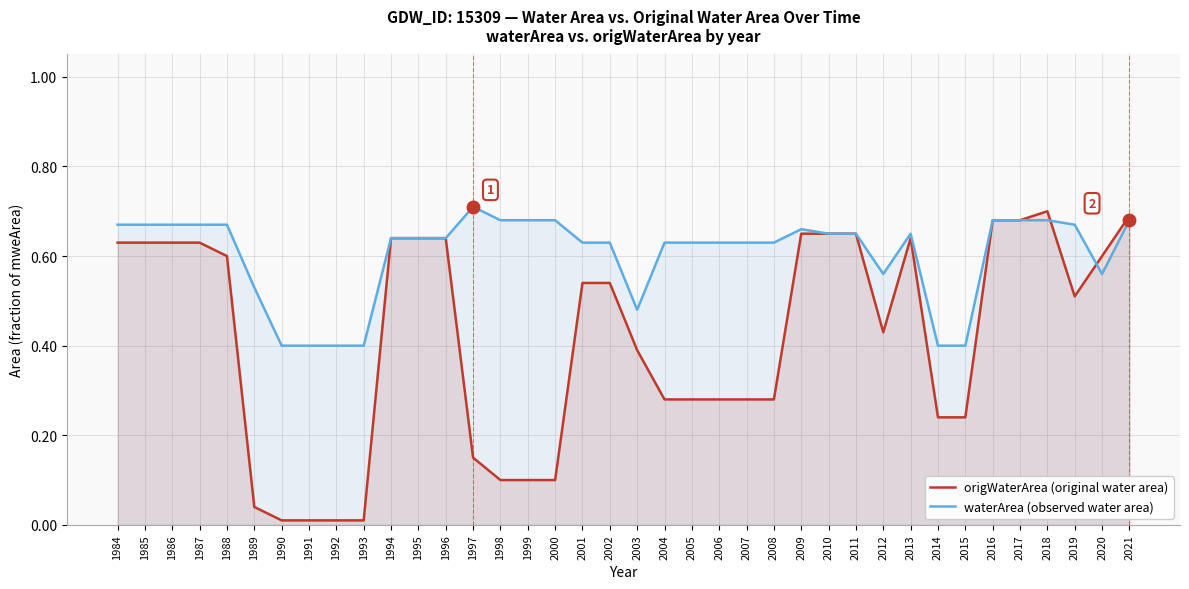

Where is the first local maximum for waterArea (observed water area)?

1997